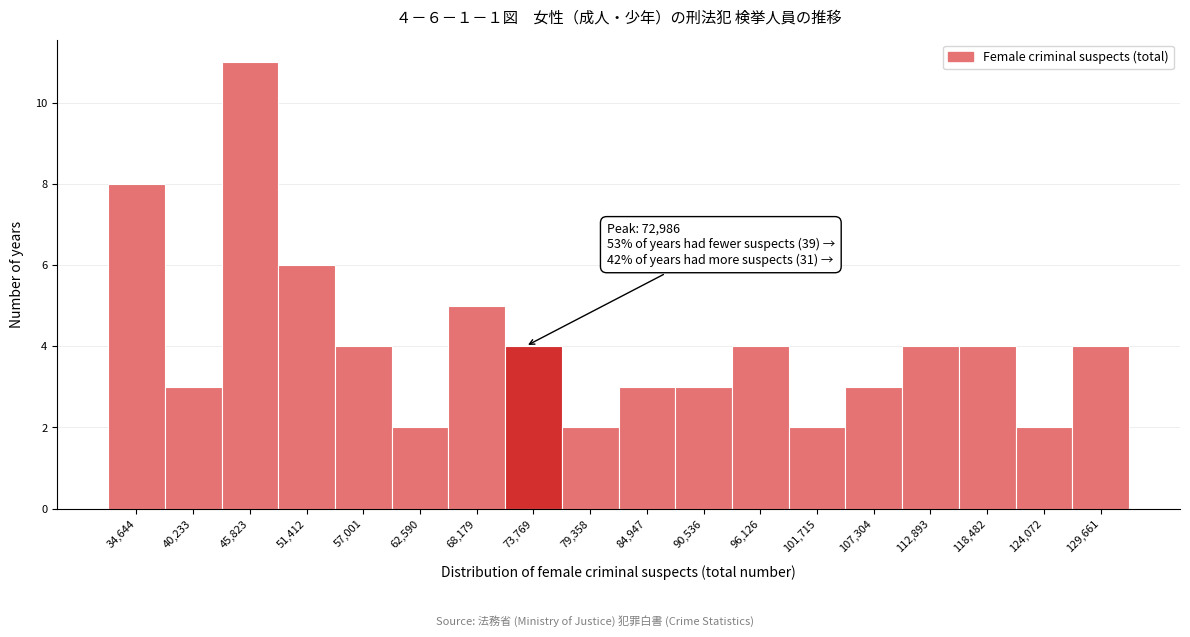

Over which range of the x-axis is the bar tallest?

43000 to 49000